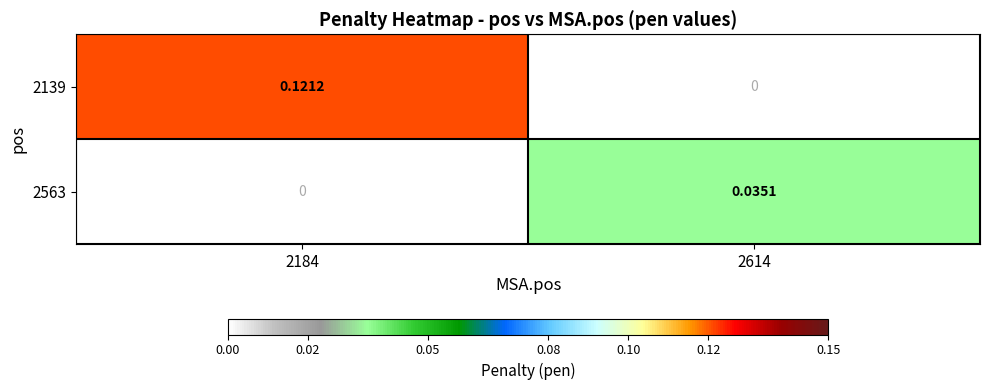

Is the value of 2139 at 2184 greater than the value of 2563 at 2184?

Yes